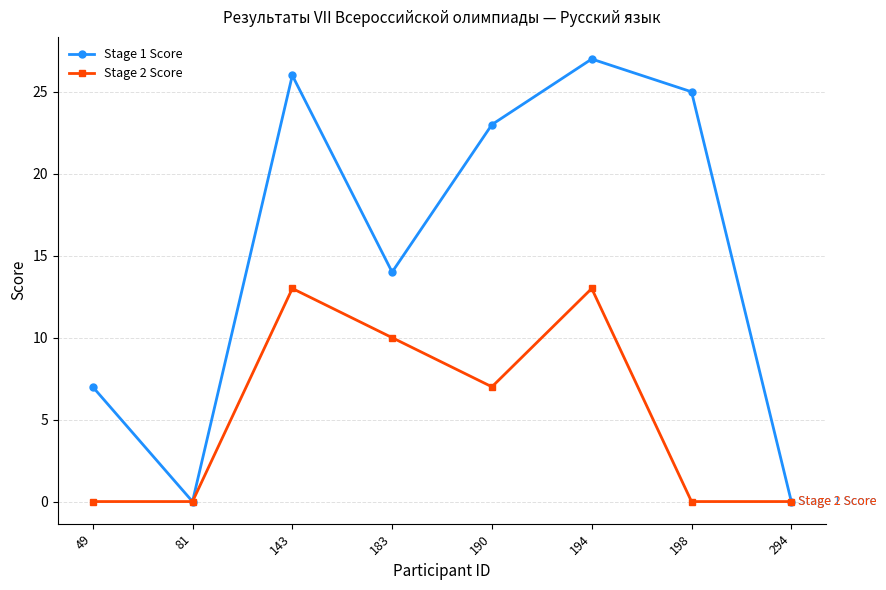

How many interior local valleys does the Stage 1 Score series have?

2